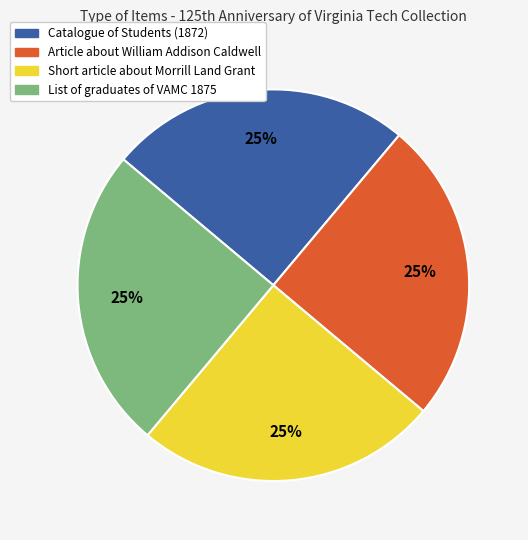

How many slices are in this pie chart?

4